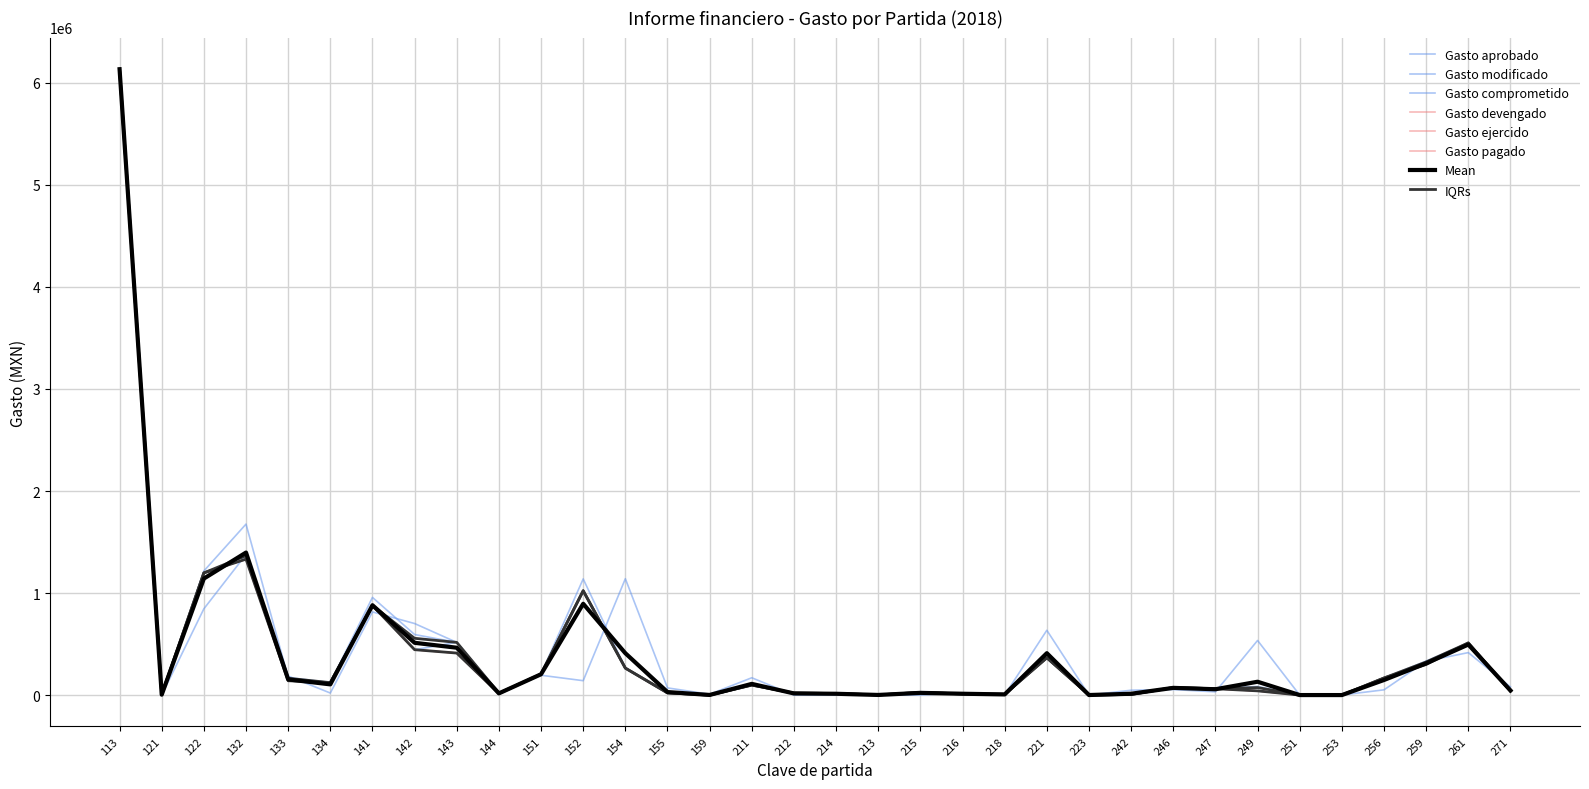

What is the label of the 29th point from the left?

251